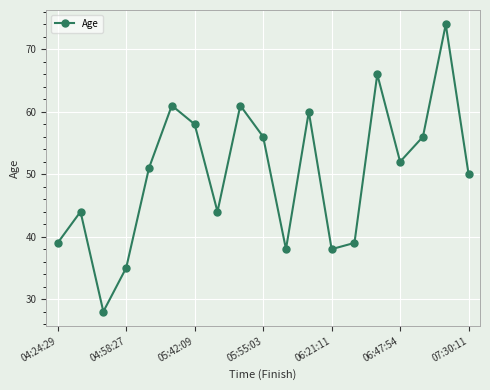

What is the difference between the second highest and second lowest values?

31